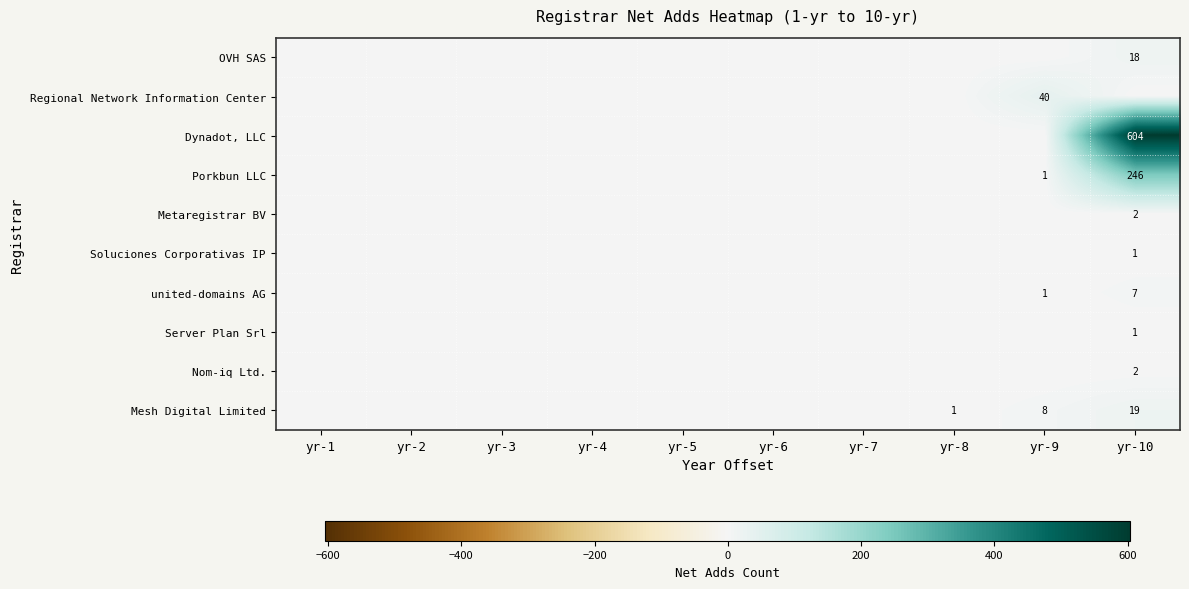

How many Metaregistrar BV values are between 0 and 1?

9